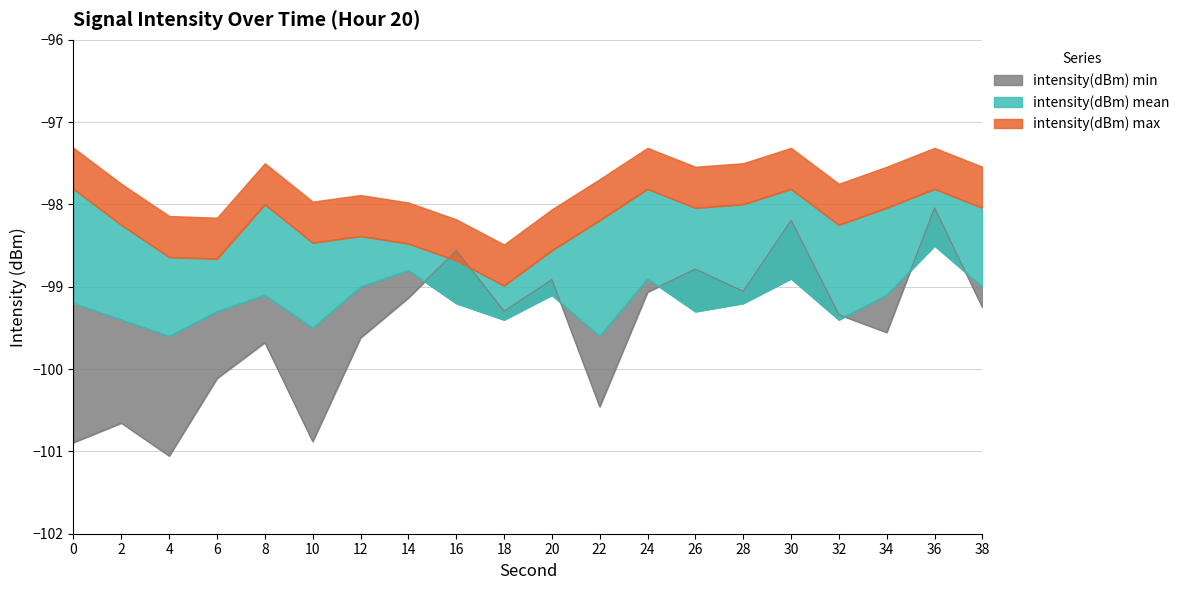

Which series changed the most between 0 and 2?

intensity(dBm) max